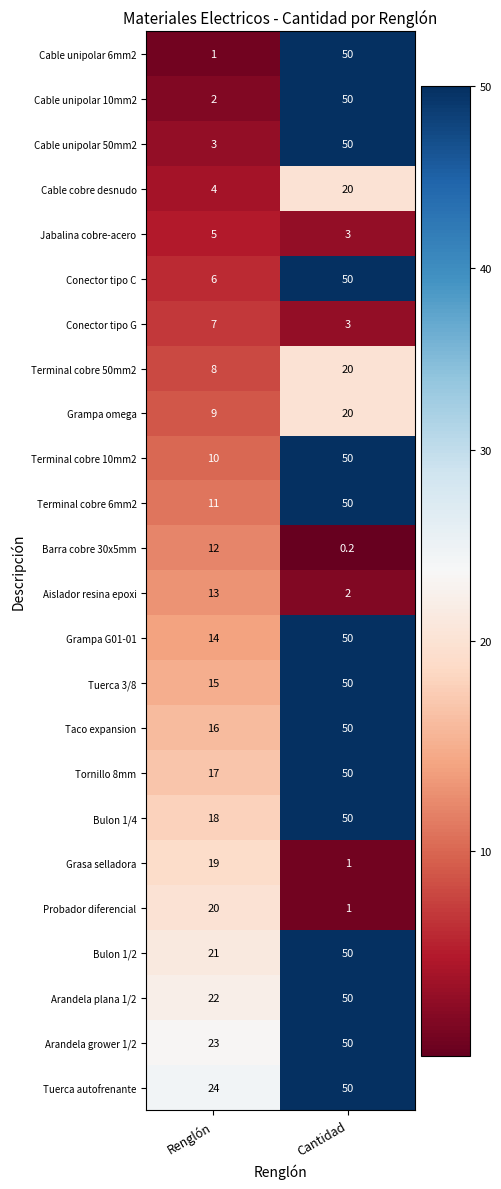

How many series are shown in this chart?

24